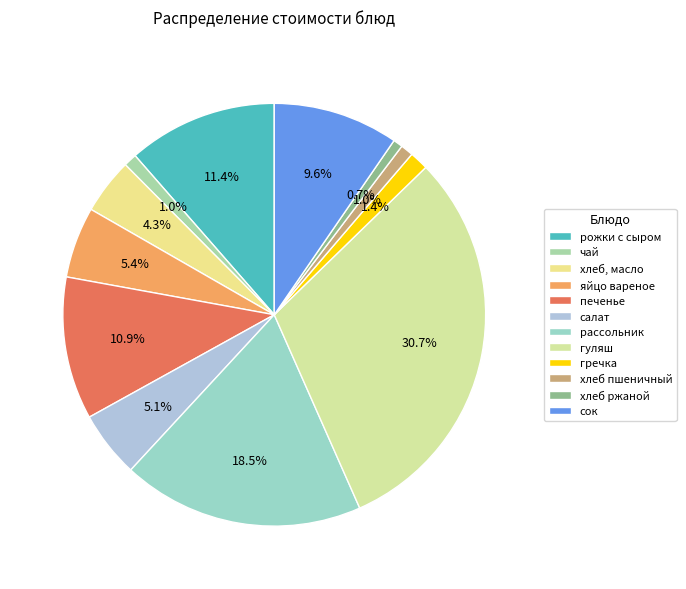

How much of the chart is everything except яйцо вареное?

94.6%